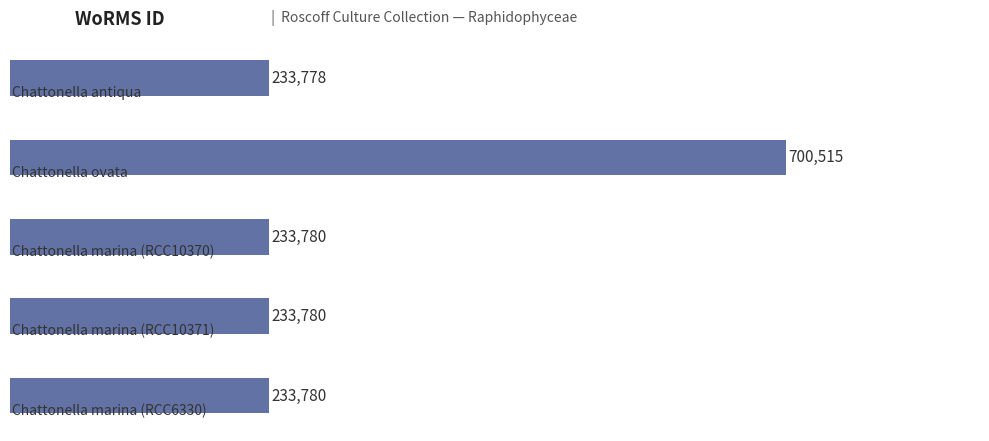

What is the difference between the maximum and minimum values?

466737